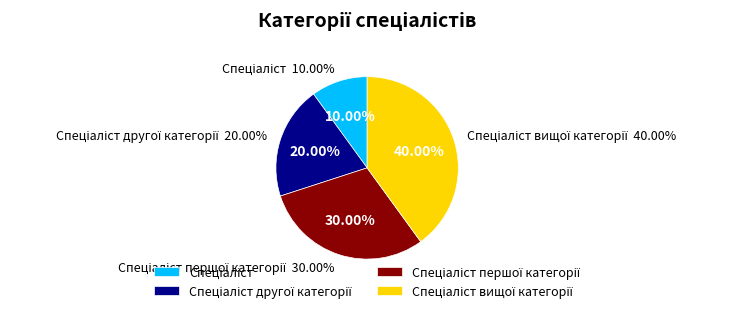

Does Спеціаліст другої категорії represent more than half of the total?

No